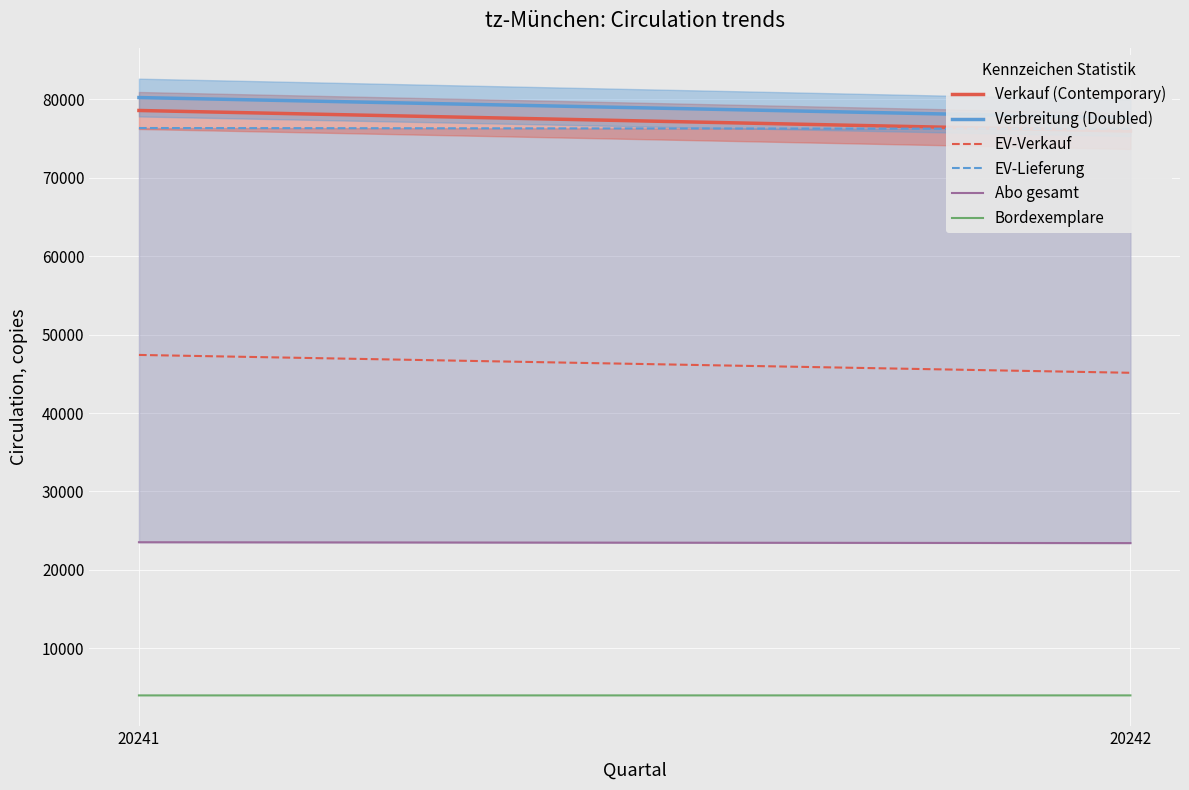

How many data points in Abo gesamt are less than 23536?

1